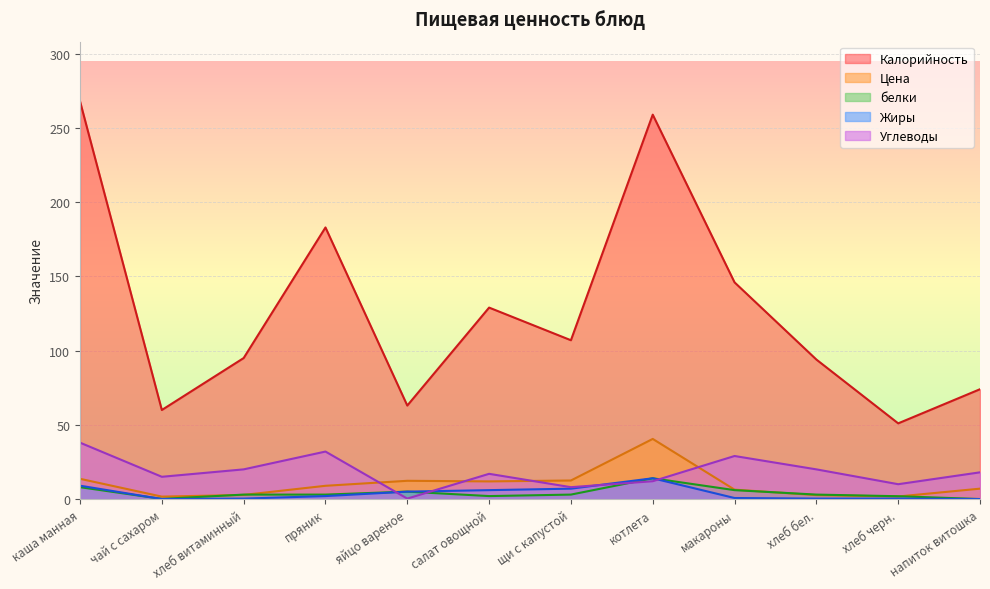

List the labels in order of Калорийность value, smallest first.

хлеб черн., чай с сахаром, яйцо вареное, напиток витошка, хлеб бел., хлеб витаминный, щи с капустой, салат овощной, макароны, пряник, котлета, каша манная